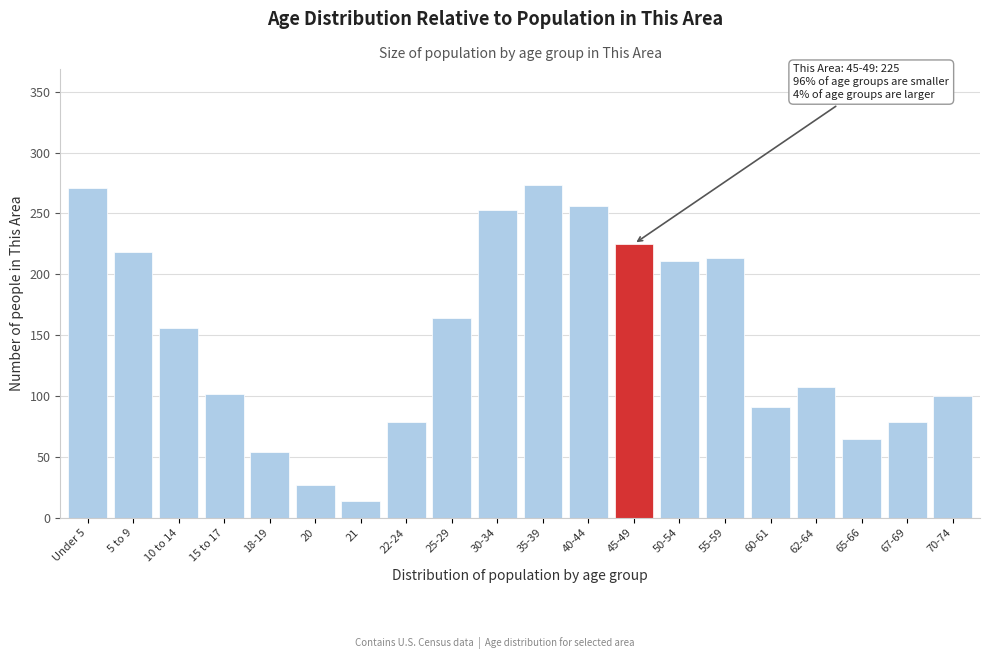

Reading left to right, extract all data points from this chart.

271	218	156	102	54	27	14	79	164	253	273	256	225	211	213	91	107	65	79	100